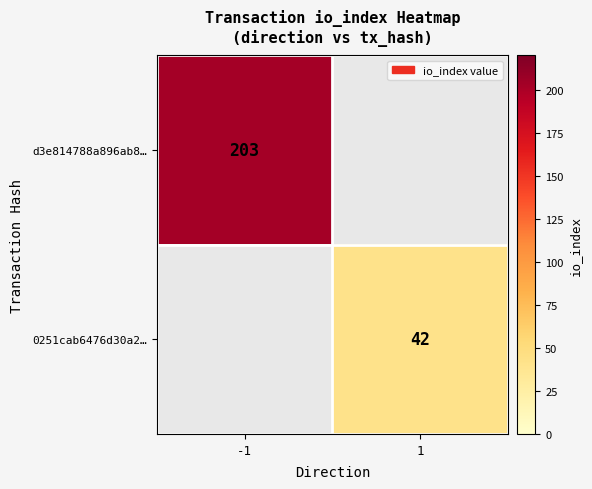

How many categories are shown in the chart?

2